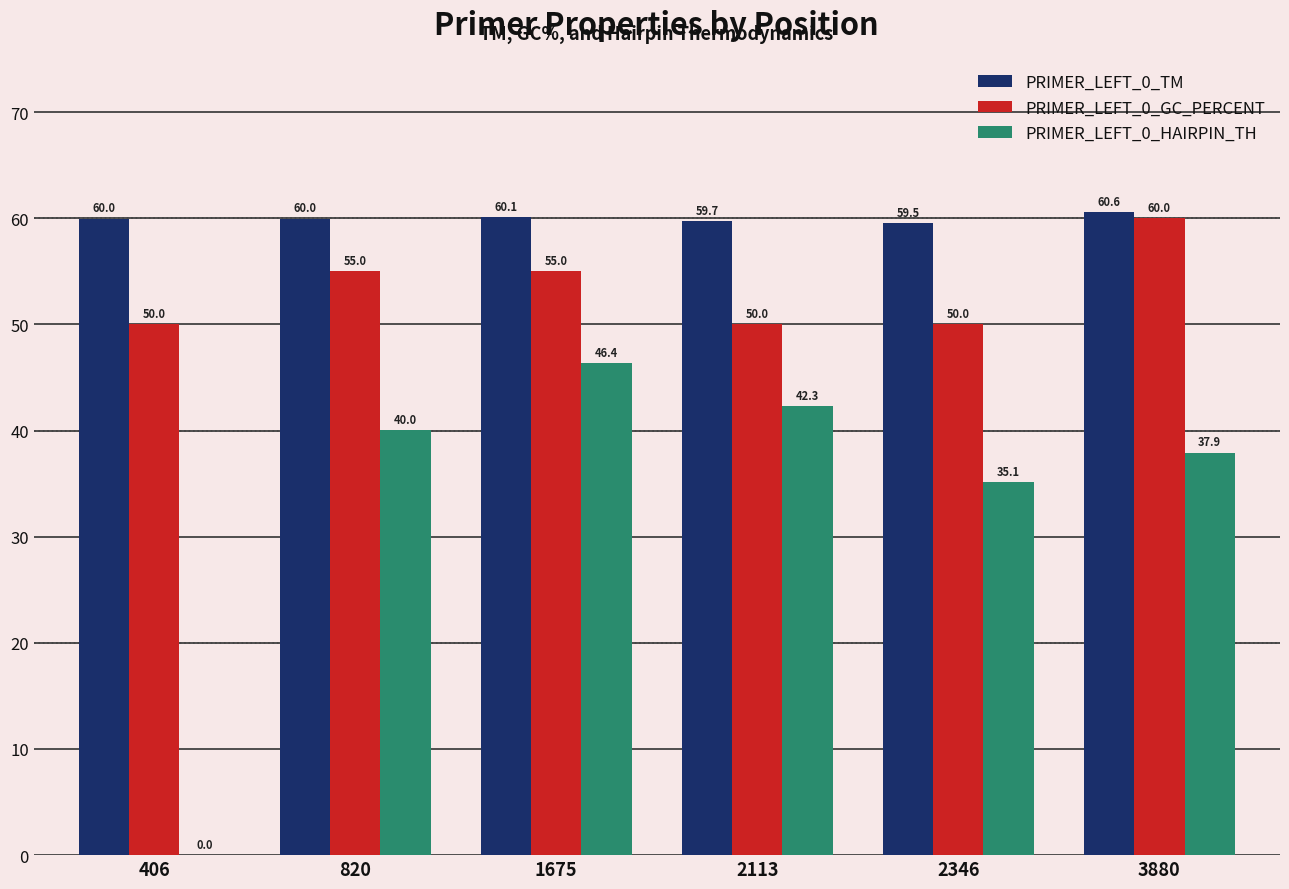

Where is PRIMER_LEFT_0_TM nearest to the value 60?

406